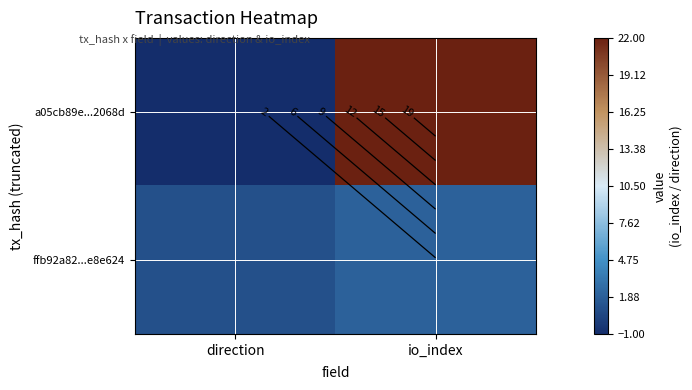

What is the average value of the a05cb89e...2068d series?

10